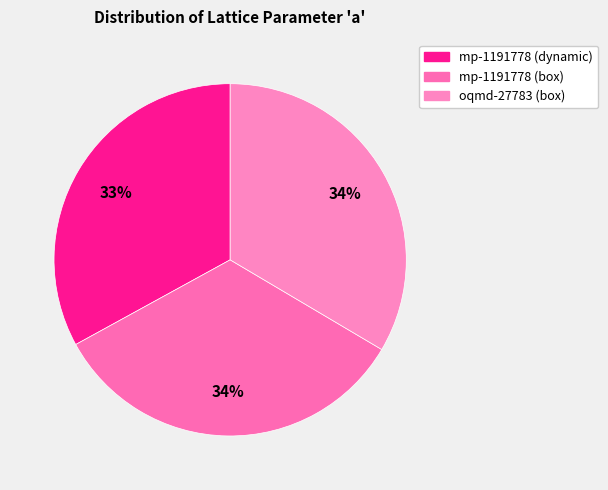

What percentage do oqmd-27783 (box) and mp-1191778 (dynamic) together represent?

66.5%